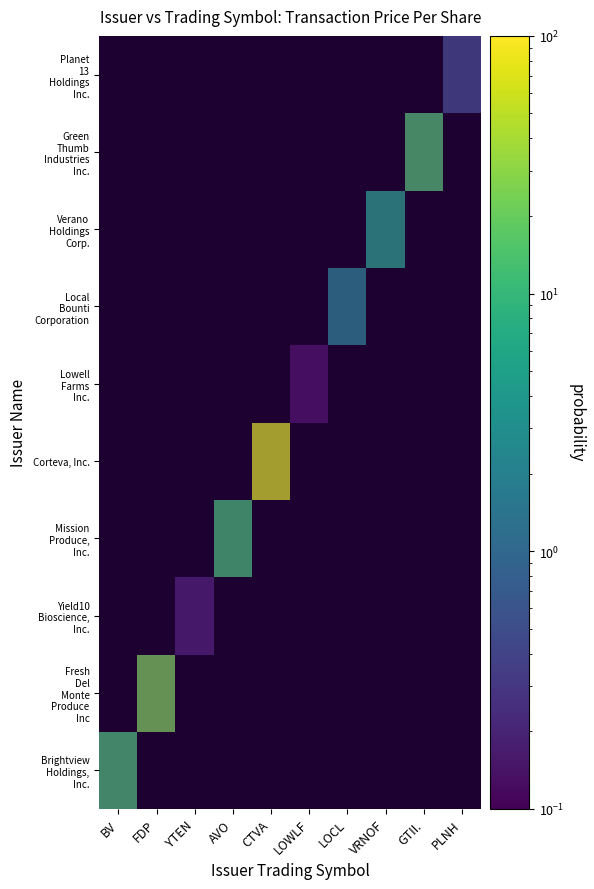

The Fresh Del Monte Produce Inc series shows 0.0 at BV. True or false?

True